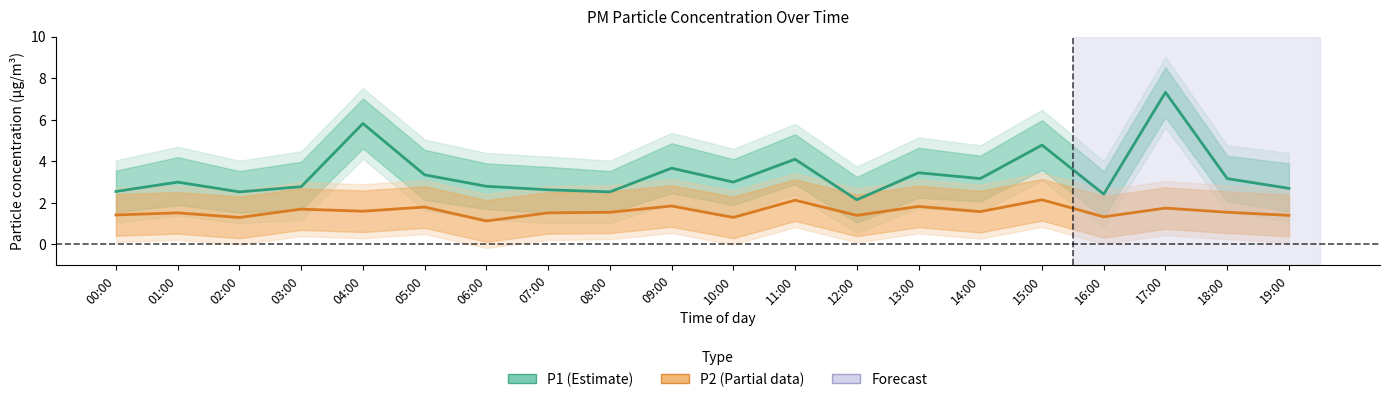

The value of P2 (Estimate based on partial data) at 06:00 is 1.1. True or false?

True